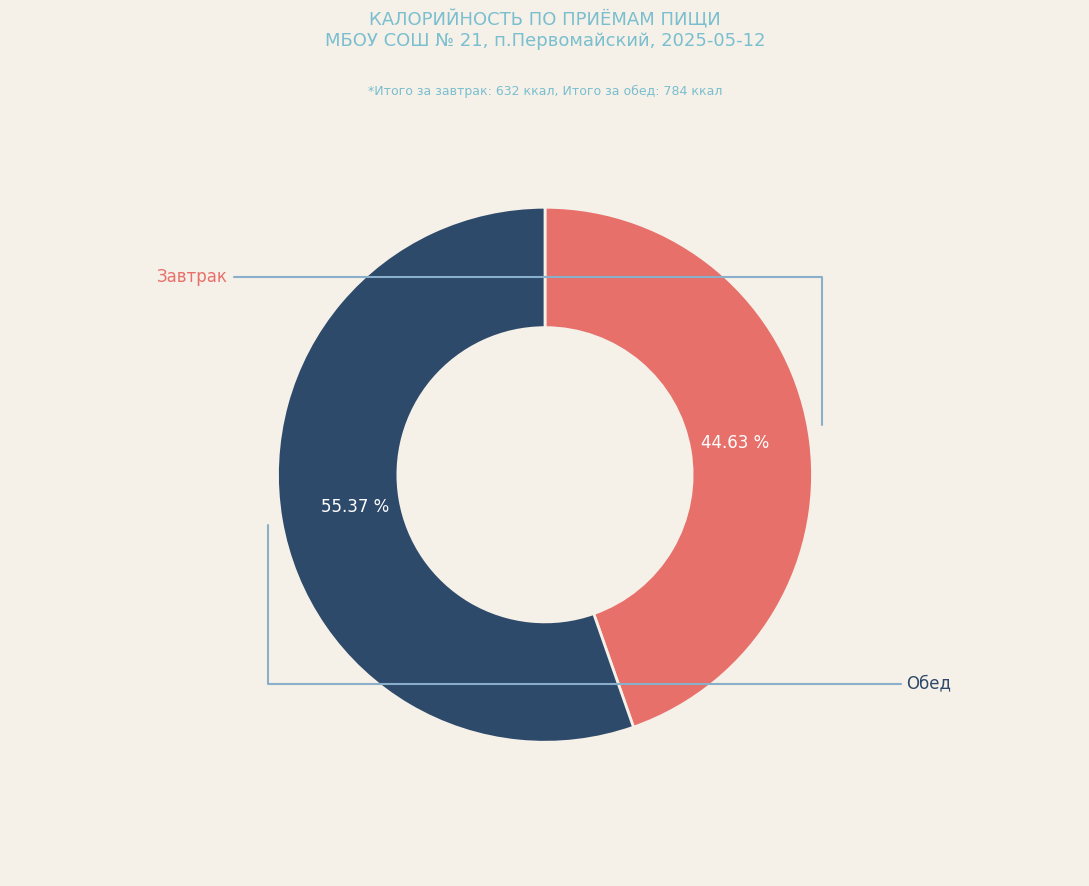

Count the number of slices in the pie.

2